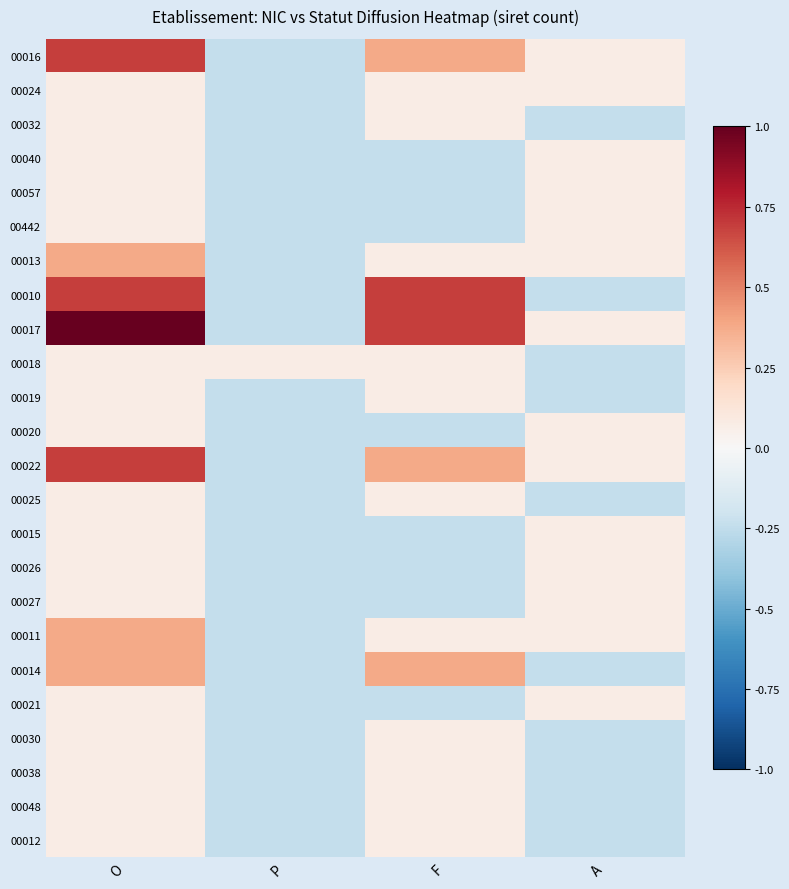

At how many categories does at least one series exceed 0?

4